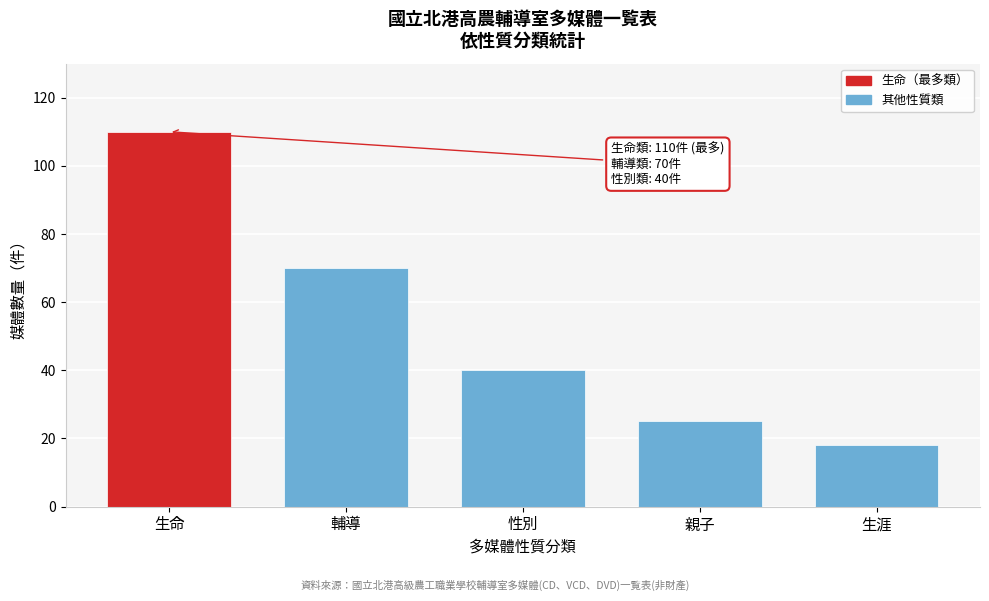

Reading left to right, list all the values displayed in this chart.

110	70	40	25	18